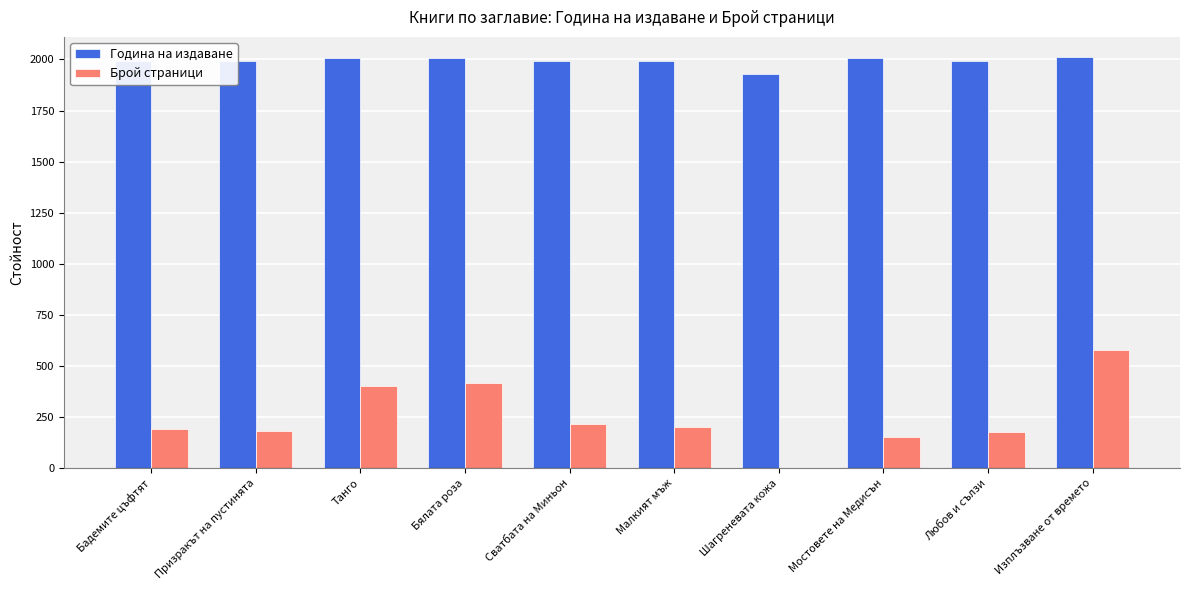

At which label does Брой страници reach its peak?

Изплъзване от времето